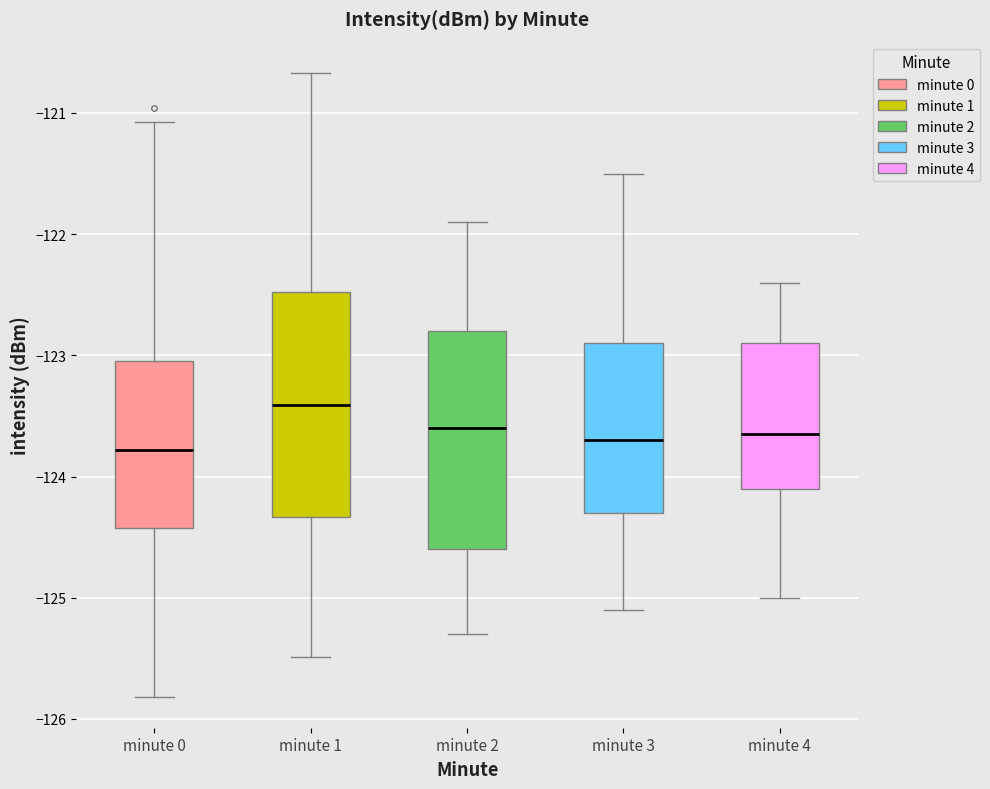

Where is the upper edge of the box for minute 1 on the y-axis? The values are not printed on the chart, so give them approximately, as read against the axis.

-122.5